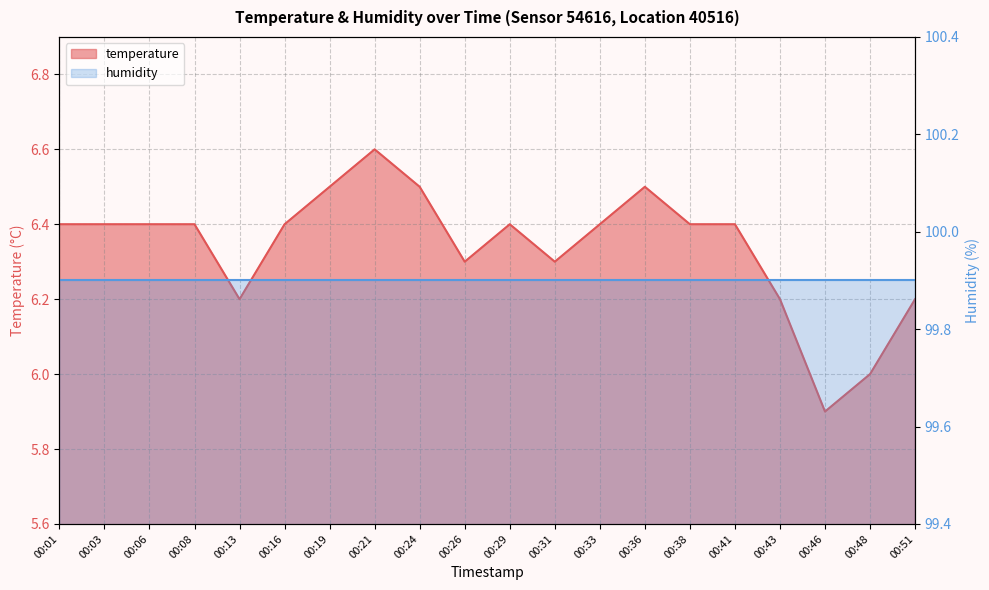

Approximately how many times larger is the value at 00:46 compared to 00:31?

0.9